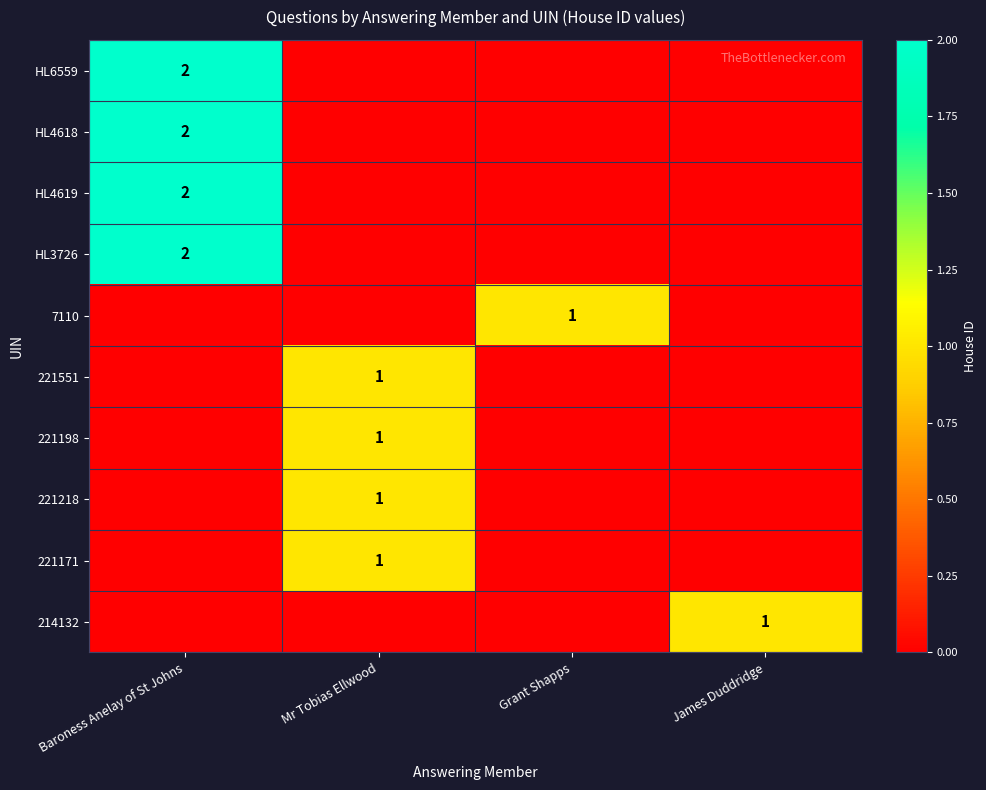

The HL3726 series shows 3 at Baroness Anelay of St Johns. True or false?

False